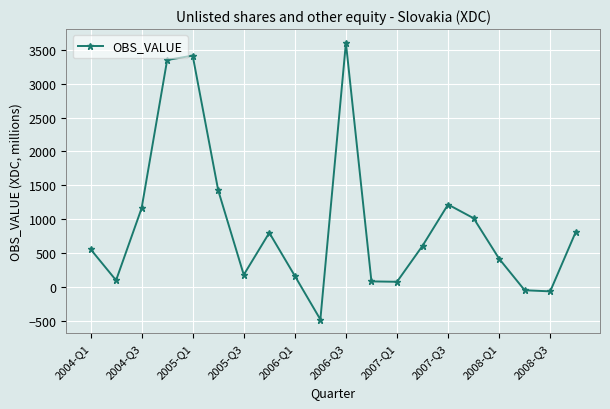

What is the sum of all values?

18348.2